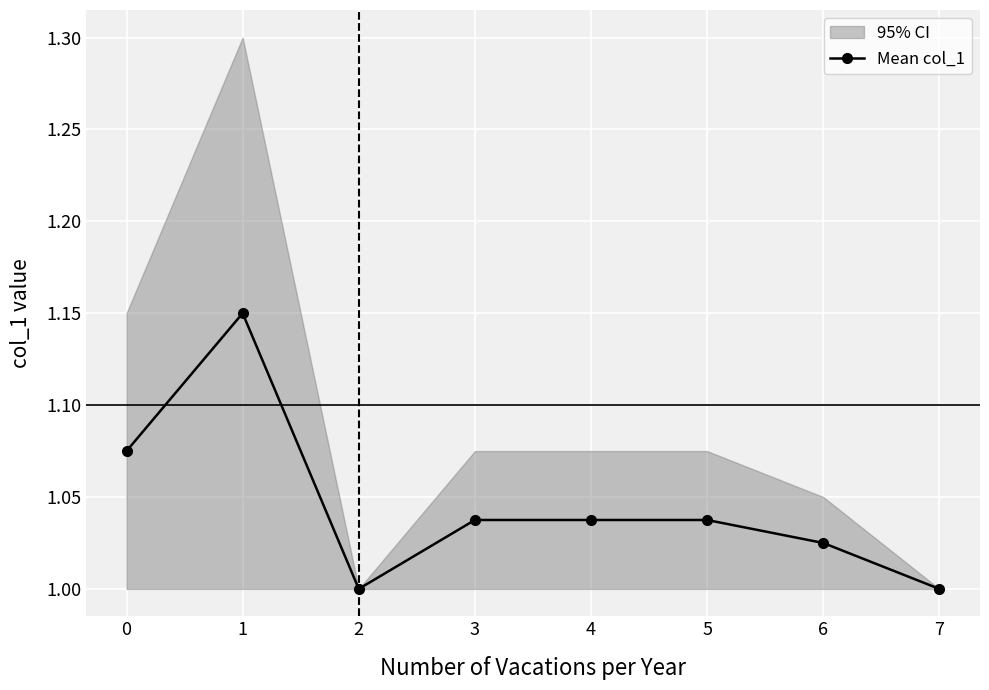

How many interior local peaks (higher than both neighbors) does the data have?

1